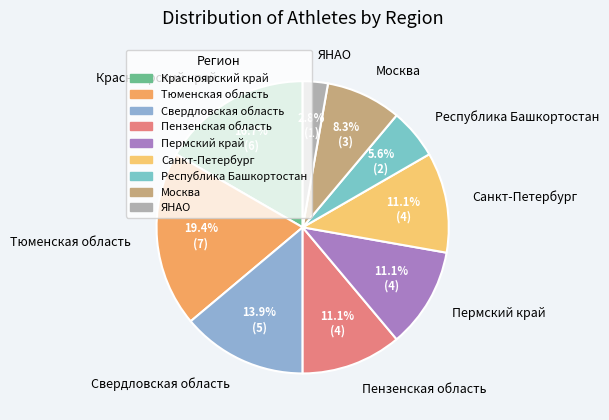

How much of the chart is everything except Красноярский край?

83.3%